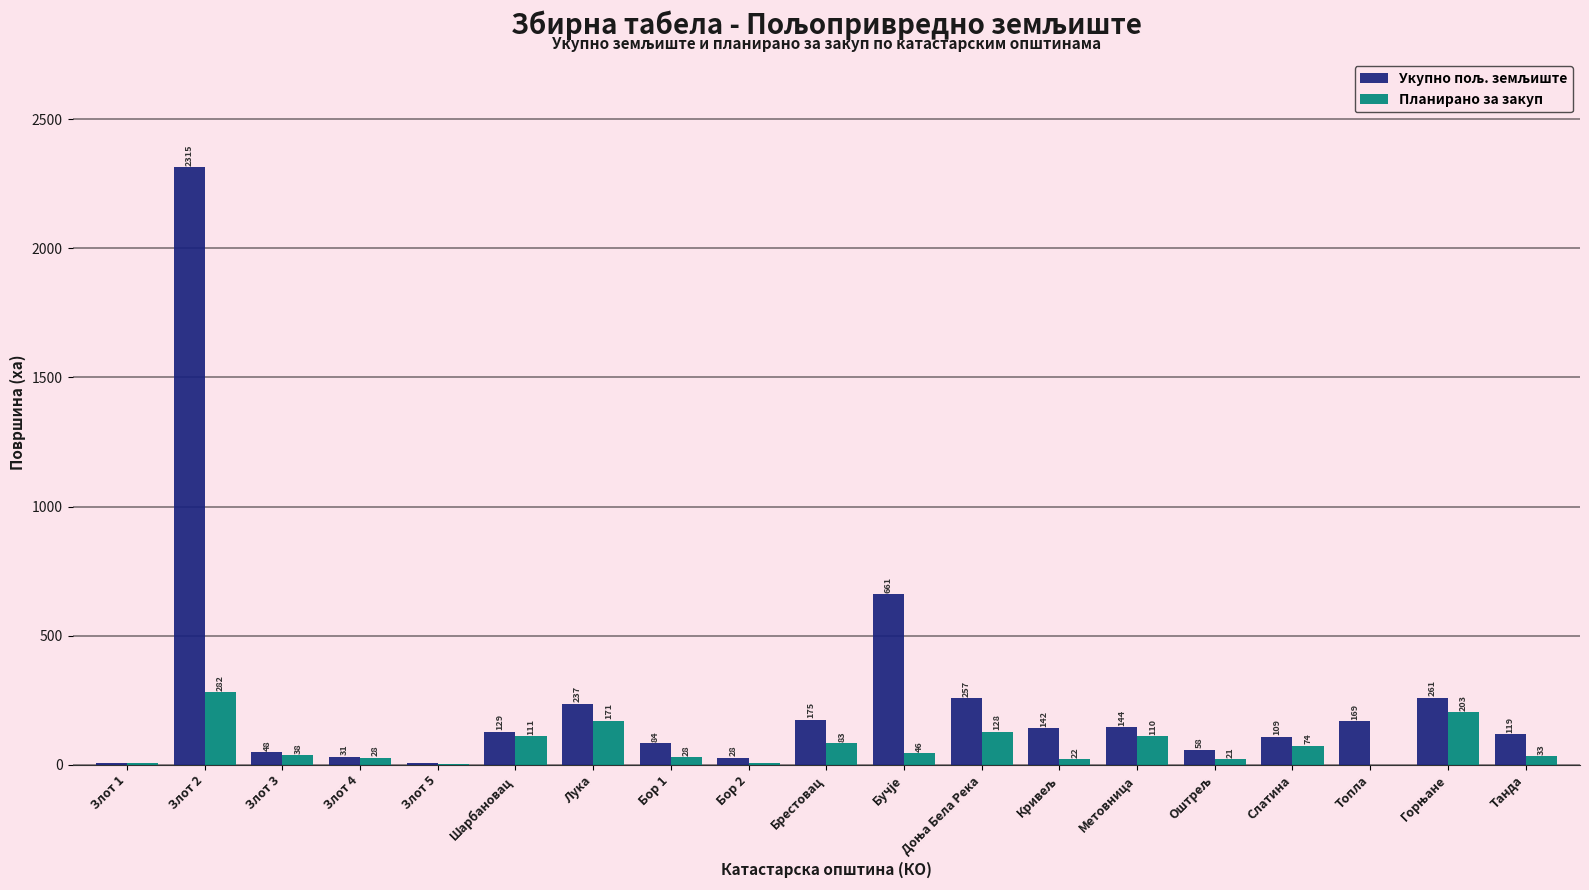

Which category has the highest value in the Планирано за закуп series?

Злот 2